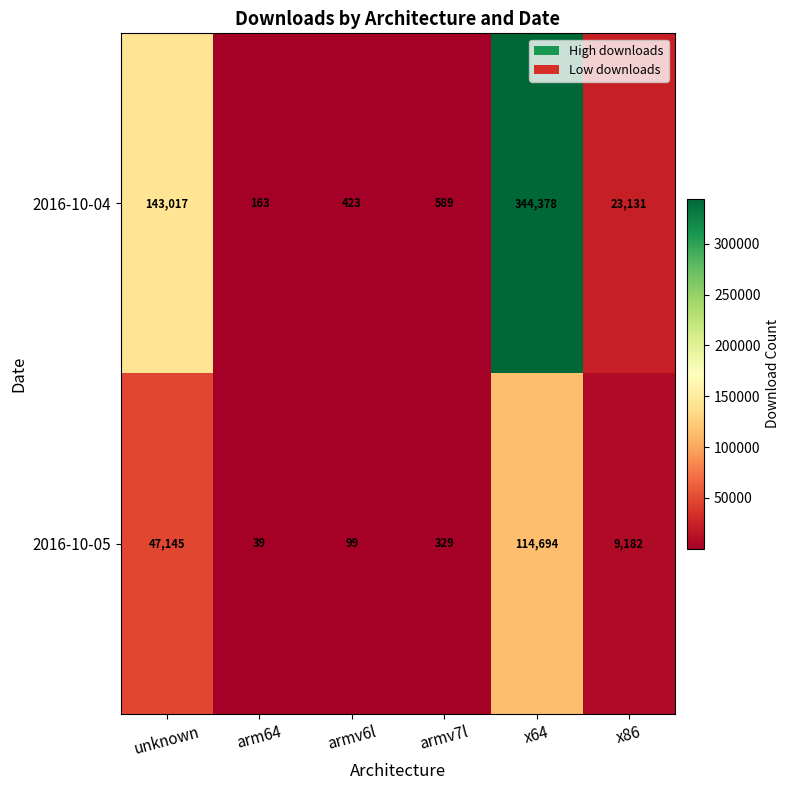

Reading left to right, extract all data points from this chart.

2016-10-04: unknown=143017	arm64=163	armv6l=423	armv7l=589	x64=344378	x86=23131
2016-10-05: unknown=47145	arm64=39	armv6l=99	armv7l=329	x64=114694	x86=9182